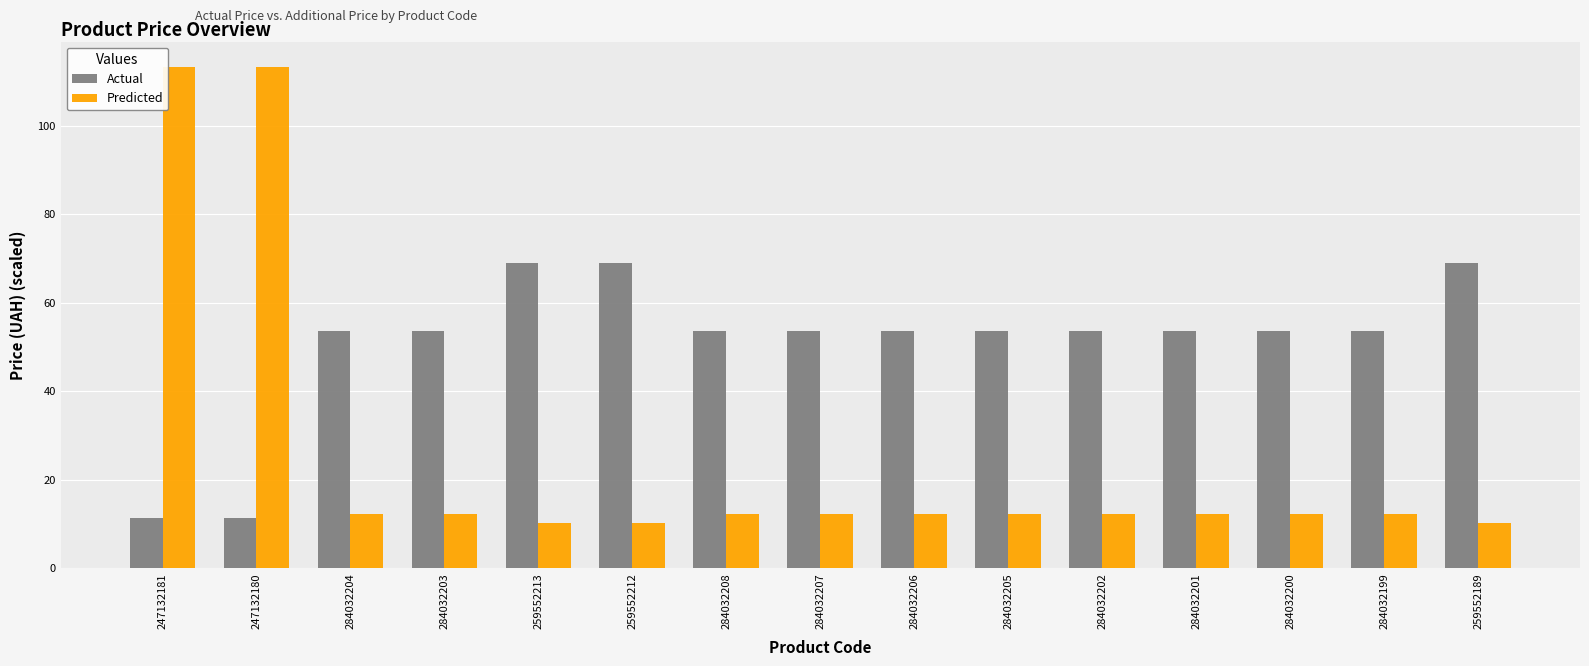

Are the bars horizontal?

No